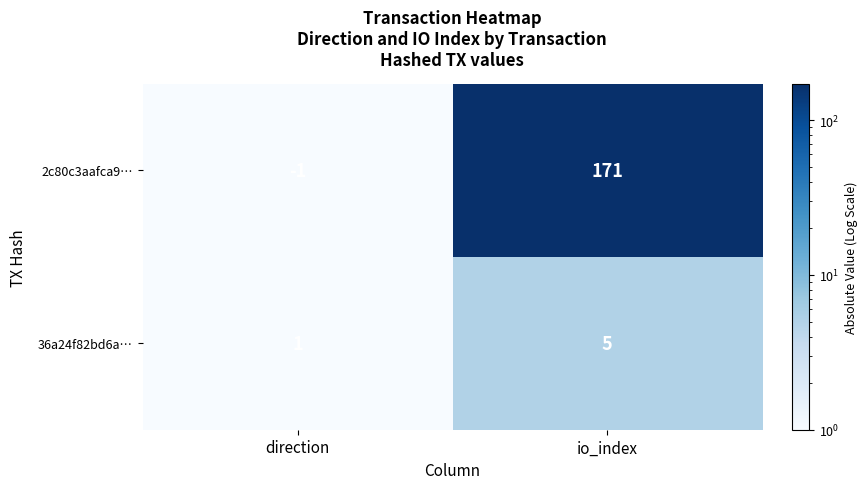

What is the smallest value displayed?

-1